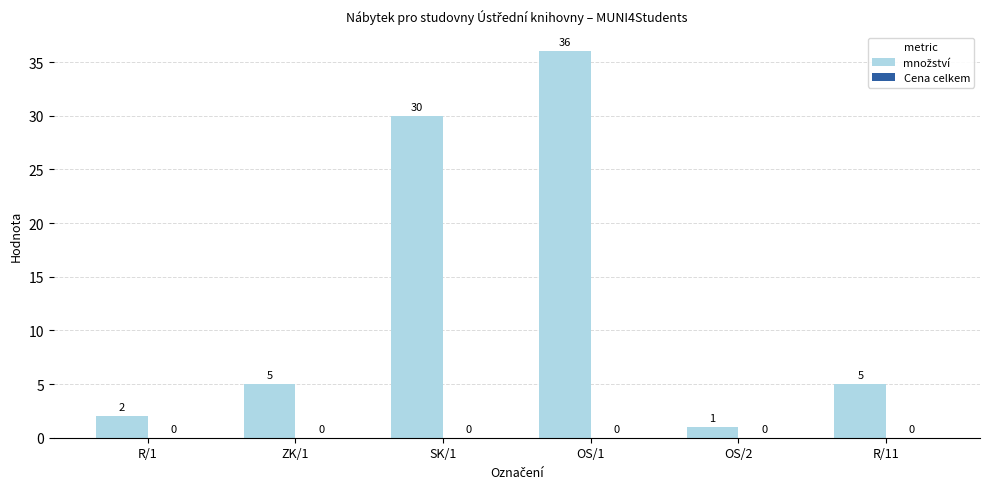

What is the difference between the second highest and second lowest values?

28